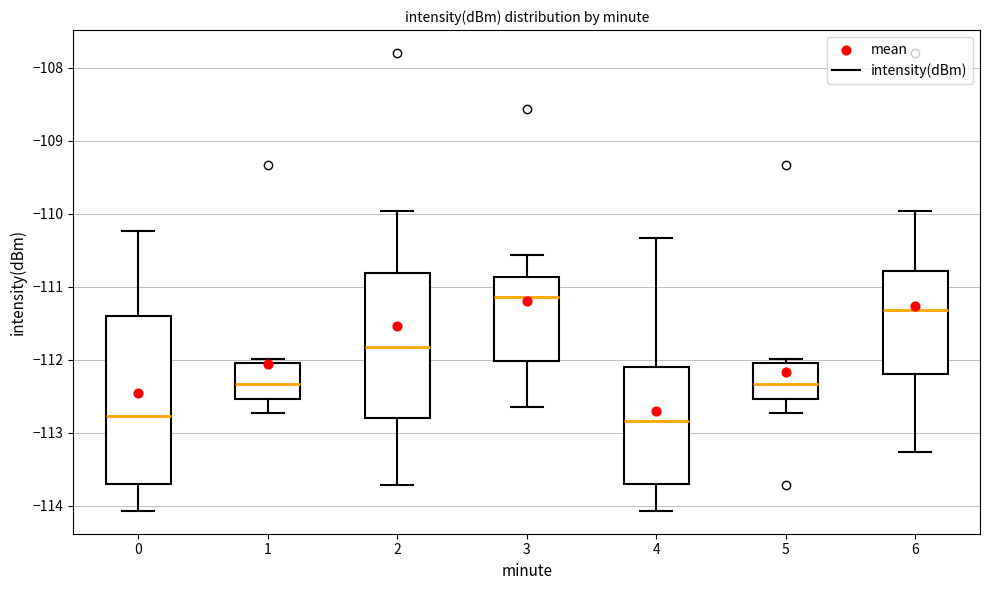

Reading left to right, transcribe this box plot: for each box, give where its median line is, the range the box spans, and where its two whiskers end, as read against the y-axis. The values are not printed on the chart, so give them approximately, as read against the axis.

0: median -112.8, box -113.7 to -111.4, whiskers -114.1 to -110.2
1: median -112.3, box -112.5 to -112.0, whiskers -112.7 to -112.0 (just above the box's upper edge)
2: median -111.8, box -112.8 to -110.8, whiskers -113.7 to -110.0
3: median -111.1, box -112.0 to -110.9, whiskers -112.6 to -110.6
4: median -112.8, box -113.7 to -112.1, whiskers -114.1 to -110.3
5: median -112.3, box -112.5 to -112.0, whiskers -112.7 to -112.0 (just above the box's upper edge)
6: median -111.3, box -112.2 to -110.8, whiskers -113.3 to -110.0